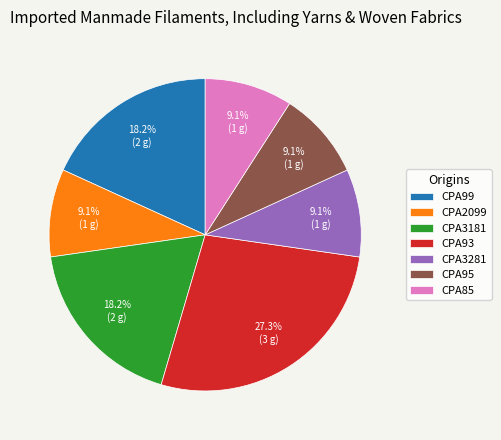

Count the number of slices in the pie.

7